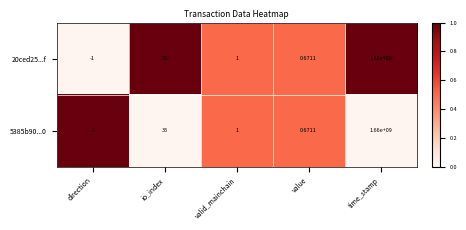

At which category does the chart reach its minimum across all series?

direction